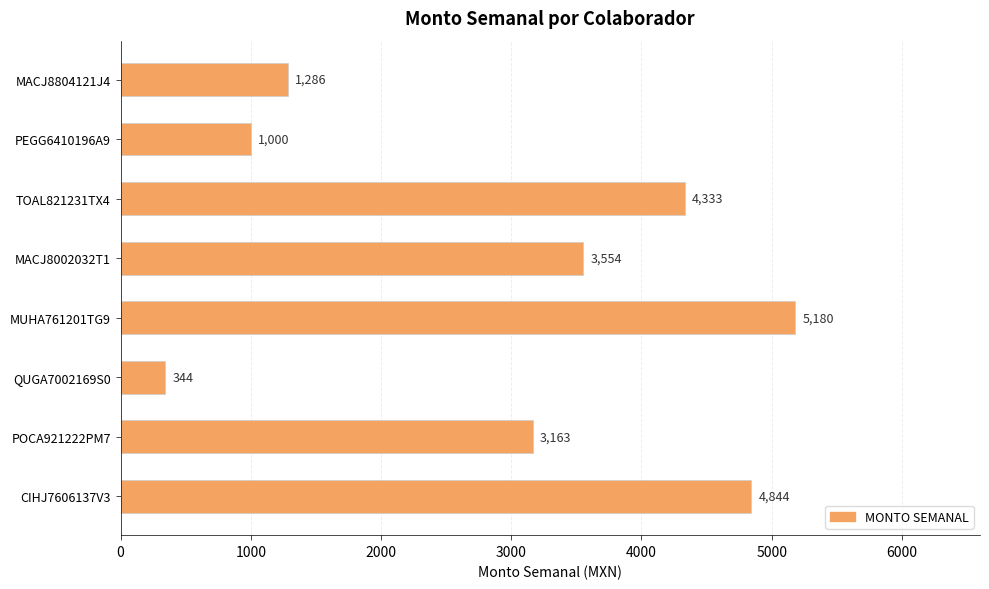

Approximately how many times larger is the value at MUHA761201TG9 compared to POCA921222PM7?

1.6